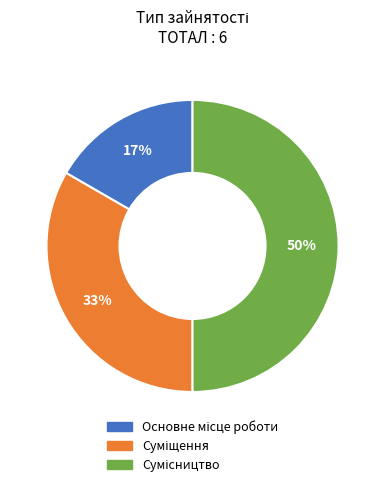

To the nearest percent, what is the average slice percentage?

33%